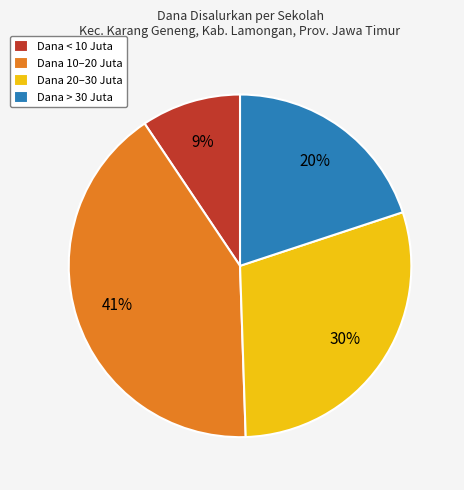

Is there any slice that represents more than half of the pie?

No